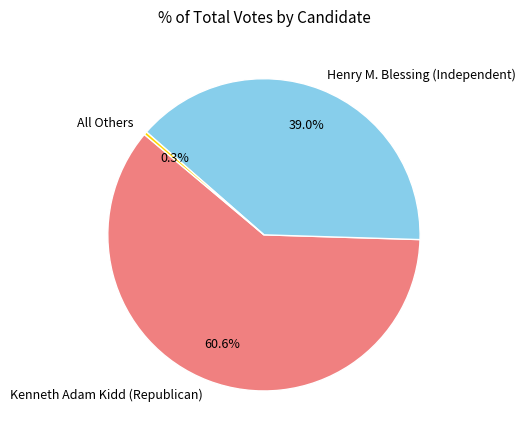

How many segments does this pie chart have?

3